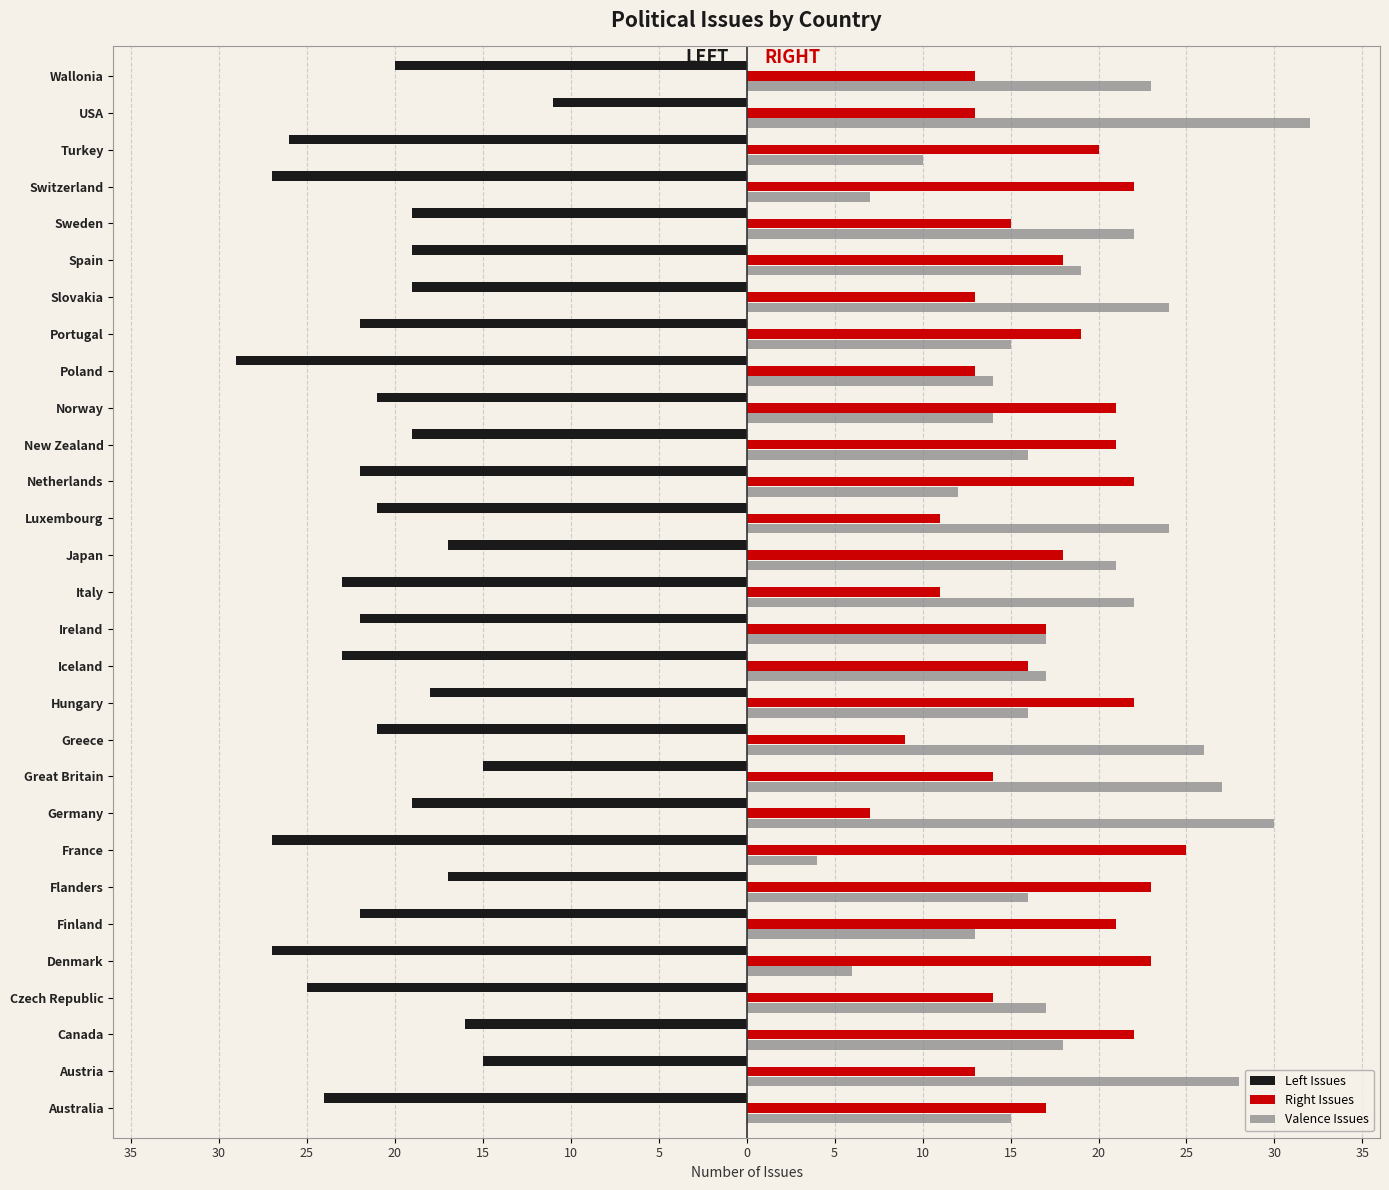

What is the difference between the maximum and minimum values in the Right Issues series?

18